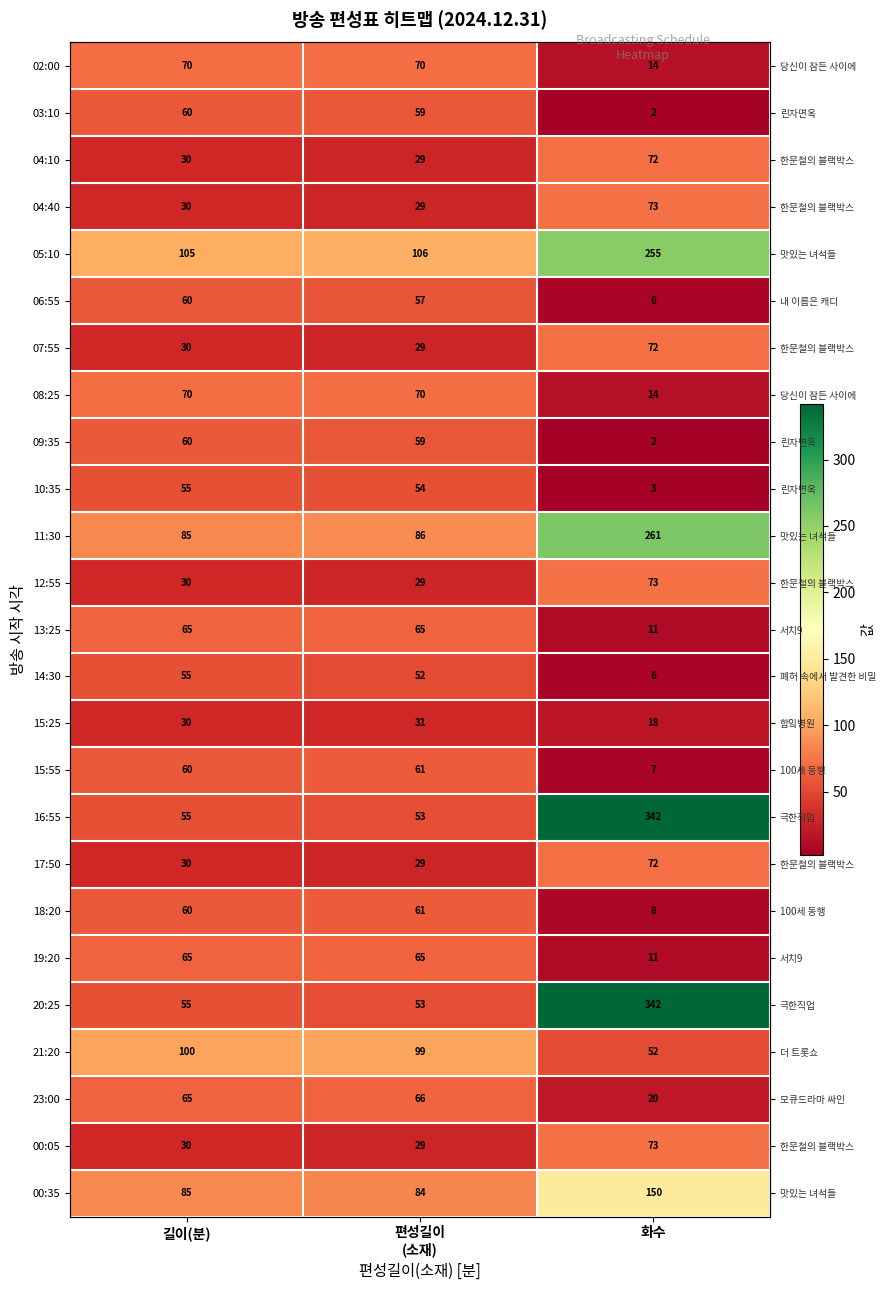

Rank the series by their maximum value, from highest to lowest.

16:55, 20:25, 11:30, 05:10, 00:35, 21:20, 04:40, 12:55, 00:05, 04:10, 07:55, 17:50, 02:00, 08:25, 23:00, 13:25, 19:20, 15:55, 18:20, 03:10, 06:55, 09:35, 10:35, 14:30, 15:25